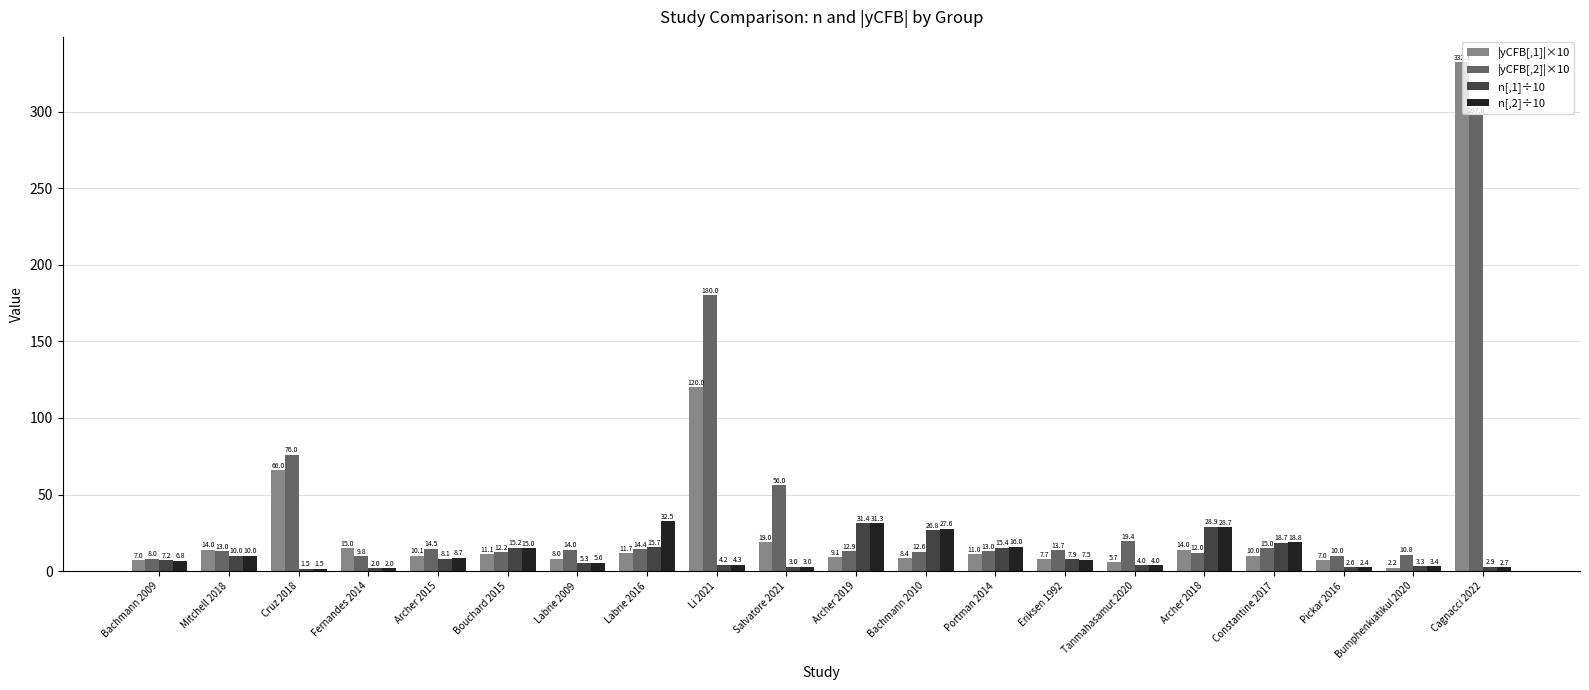

At which category is the sum across all series the highest?

Cagnacci 2022